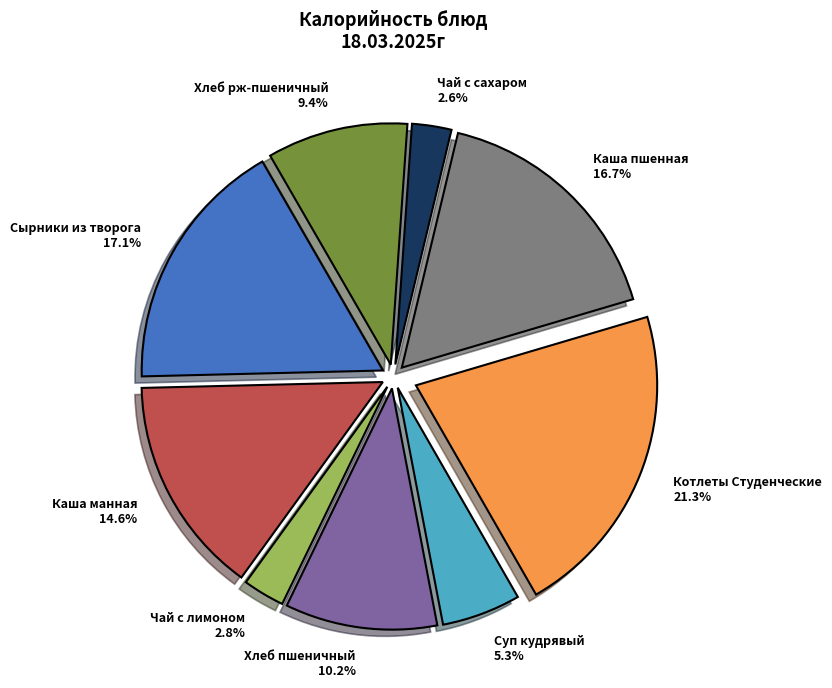

What percentage is the Каша манная slice, to the nearest percent?

15%